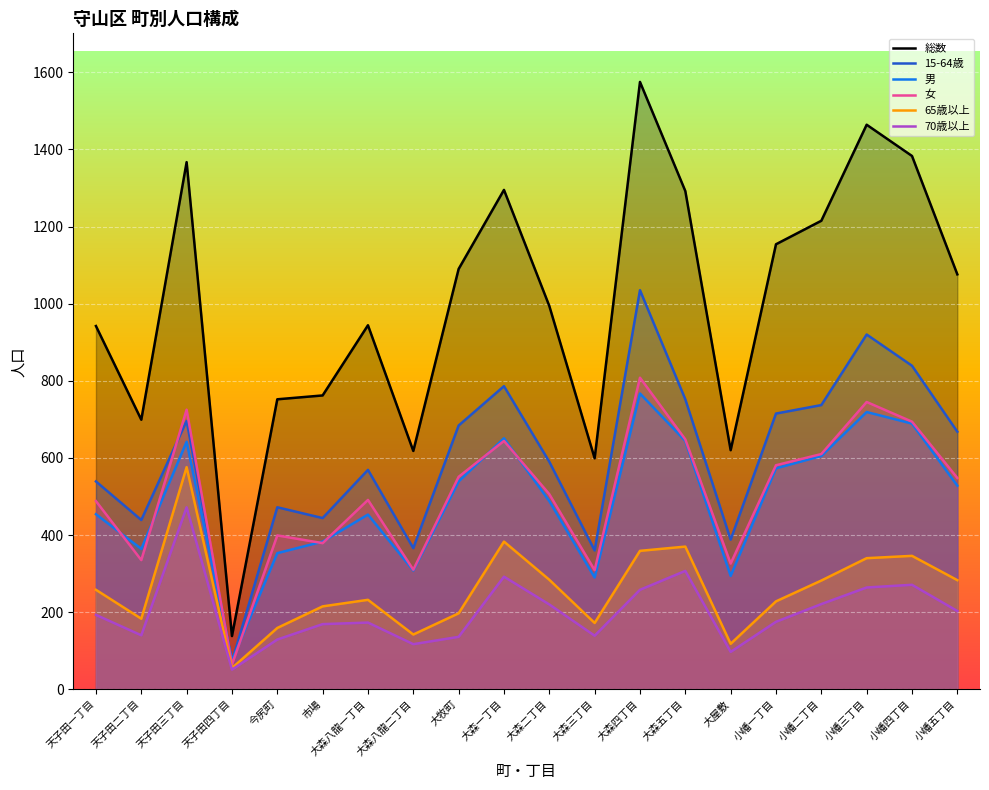

What is the maximum value shown in the chart?

1575